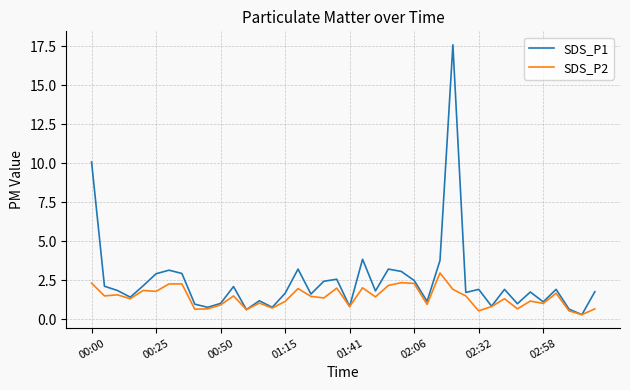

At how many categories does at least one series exceed 16?

1